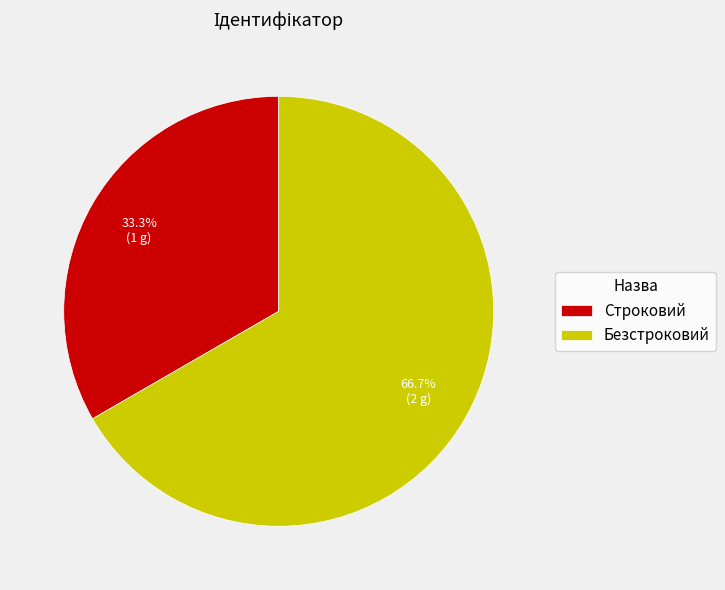

Approximately how many times larger is the value at Строковий compared to Безстроковий?

0.5